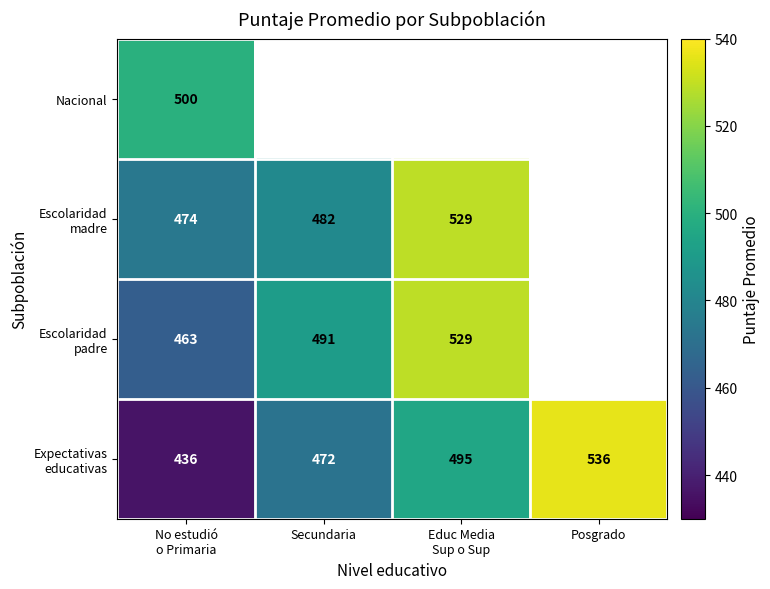

Which category has the highest value in the Nacional series?

No estudió o Primaria